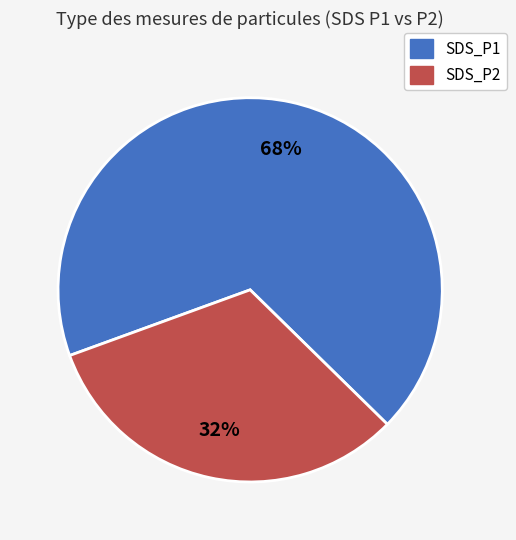

Which category has the smallest portion of the pie?

SDS_P2